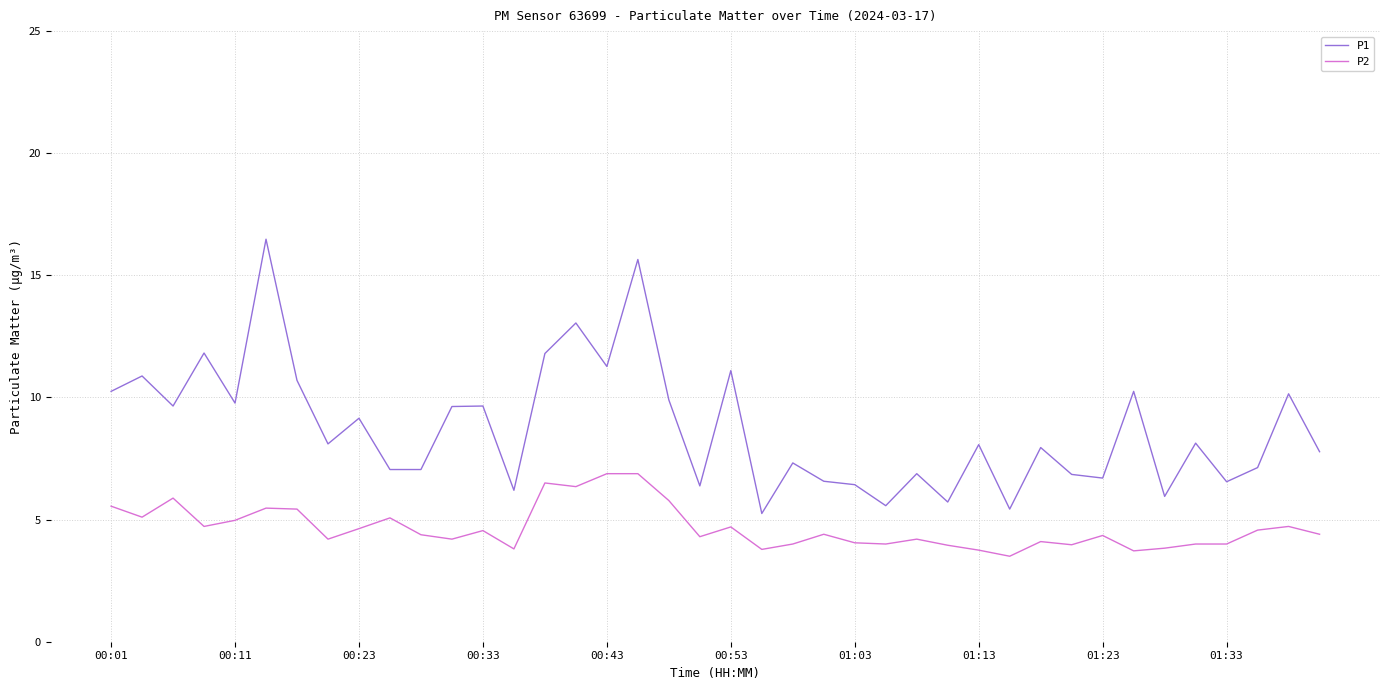

True or false: P1 and P2 cross at least once.

False